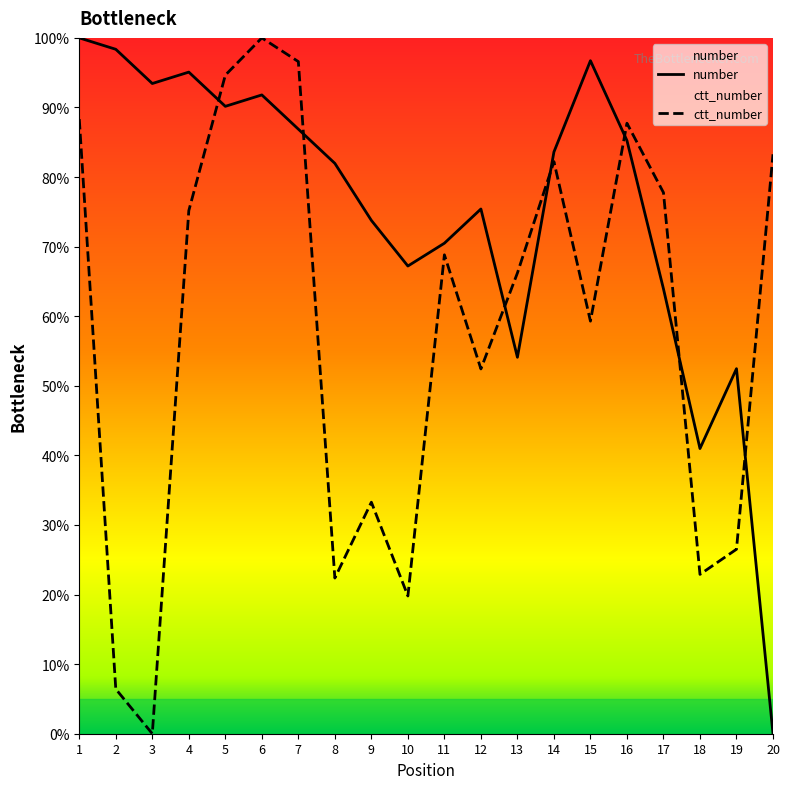

List the series in order of their peak value, lowest first.

number, ctt_number